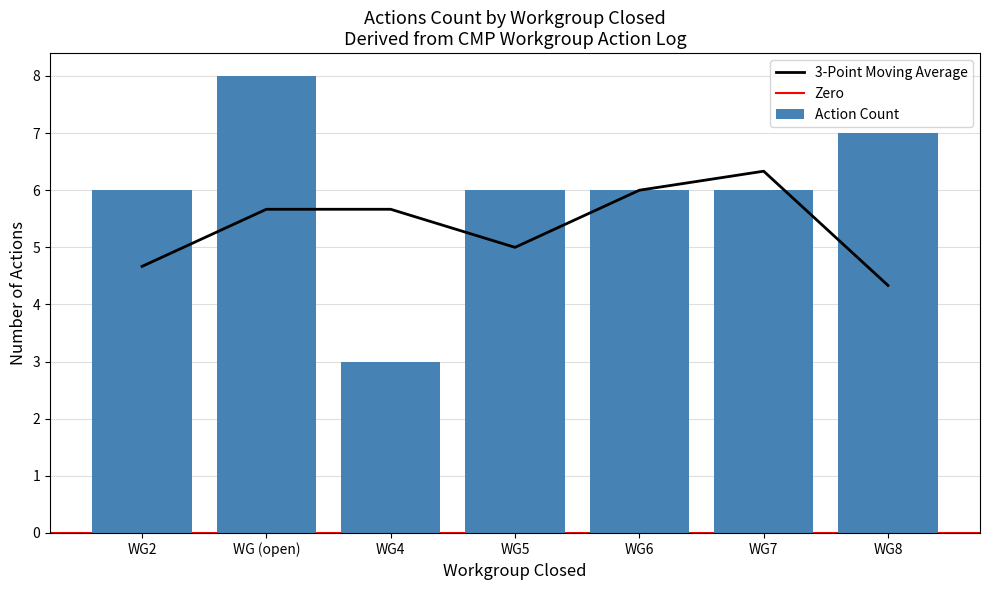

At which label does Action Count reach its peak?

WG (open)